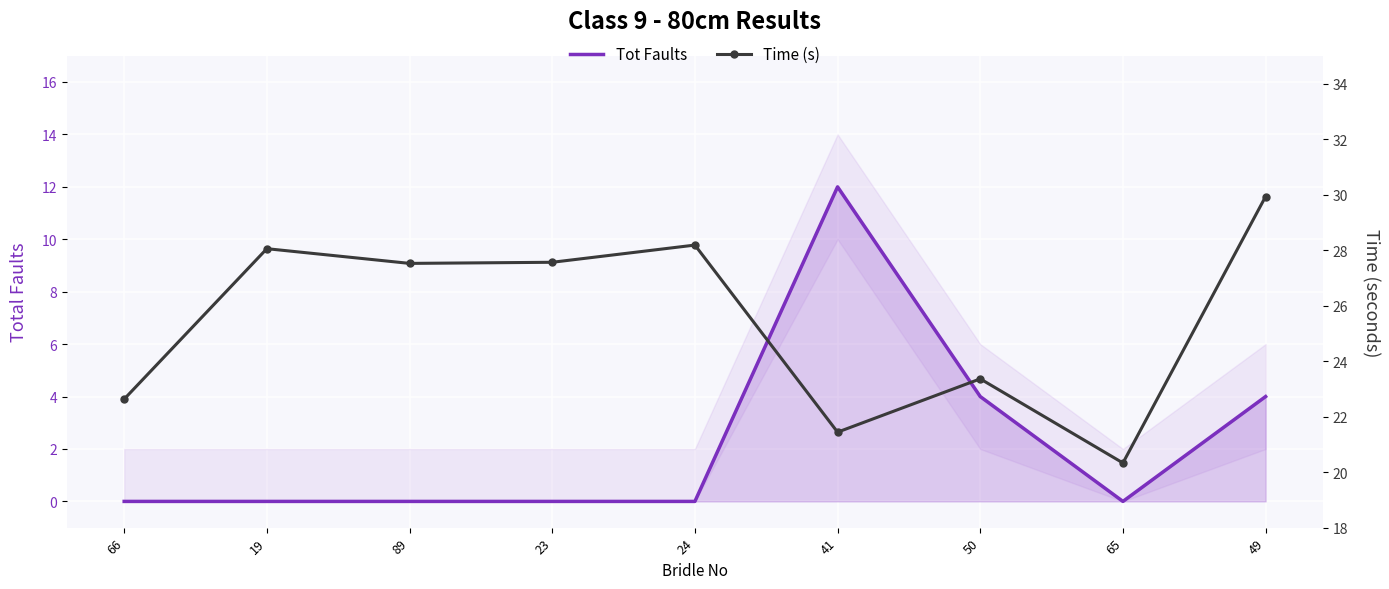

True or false: Time (s) and Tot Faults intersect in this chart.

False